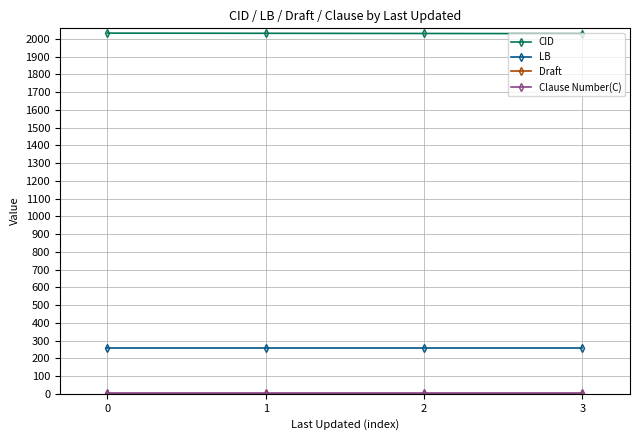

What is the maximum value shown in the chart?

2033.0